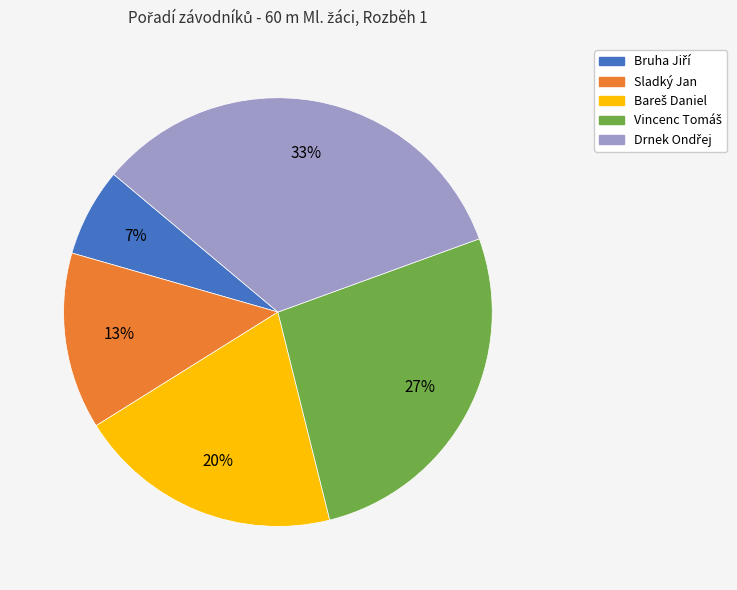

The Sladký Jan slice represents 18% of the pie. True or false?

False